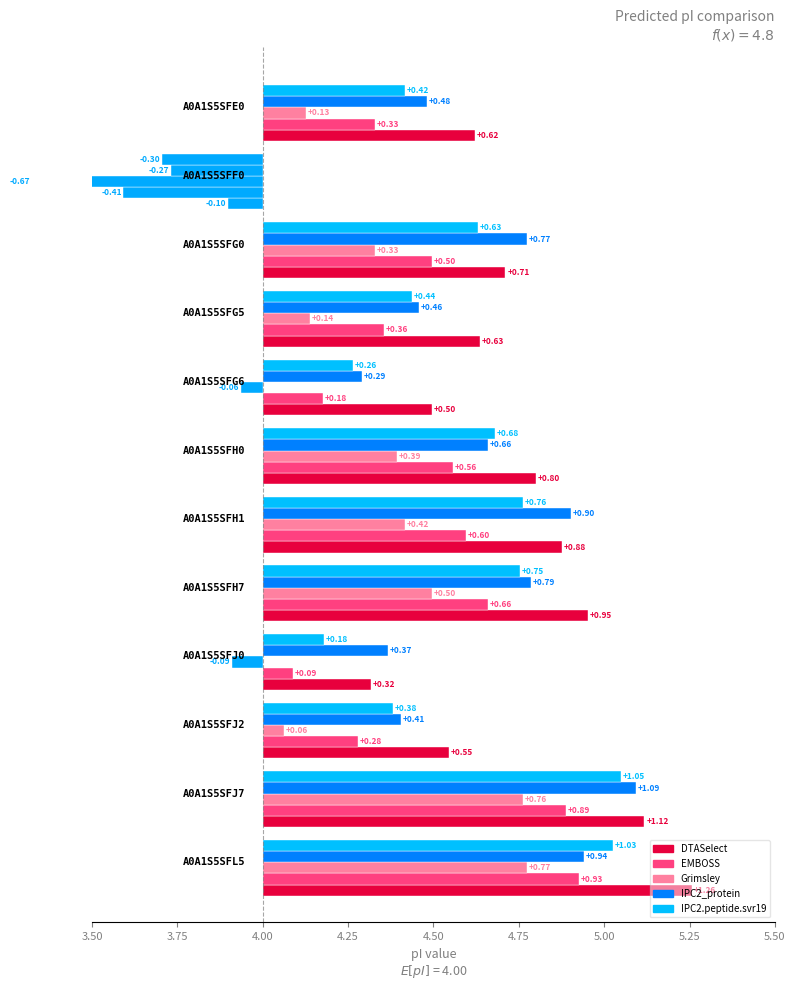

What position from the left is A0A1S5SFF0?

2